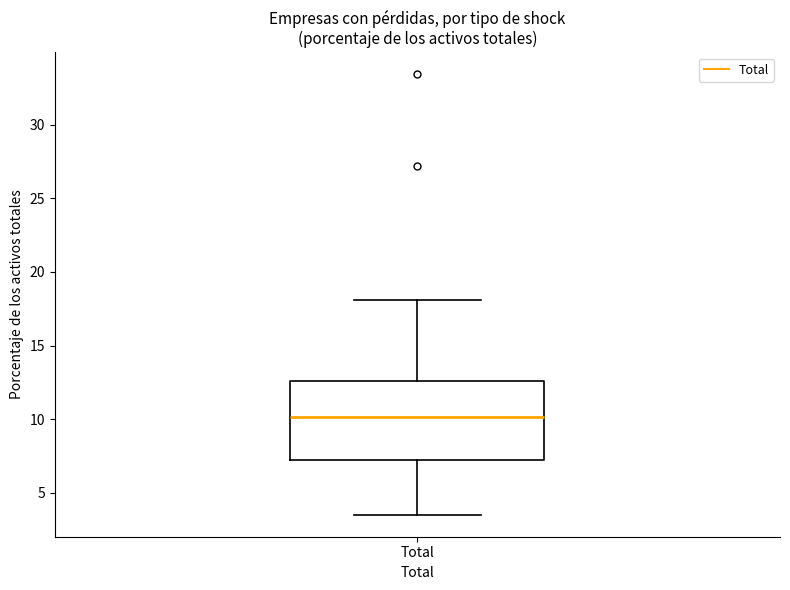

Transcribe this box plot: give where the median line is, the range the box spans, and where the two whiskers end, as read against the y-axis. The values are not printed on the chart, so give them approximately, as read against the axis.

median 10.0, box 7.0 to 12.5, whiskers 3.5 to 18.0